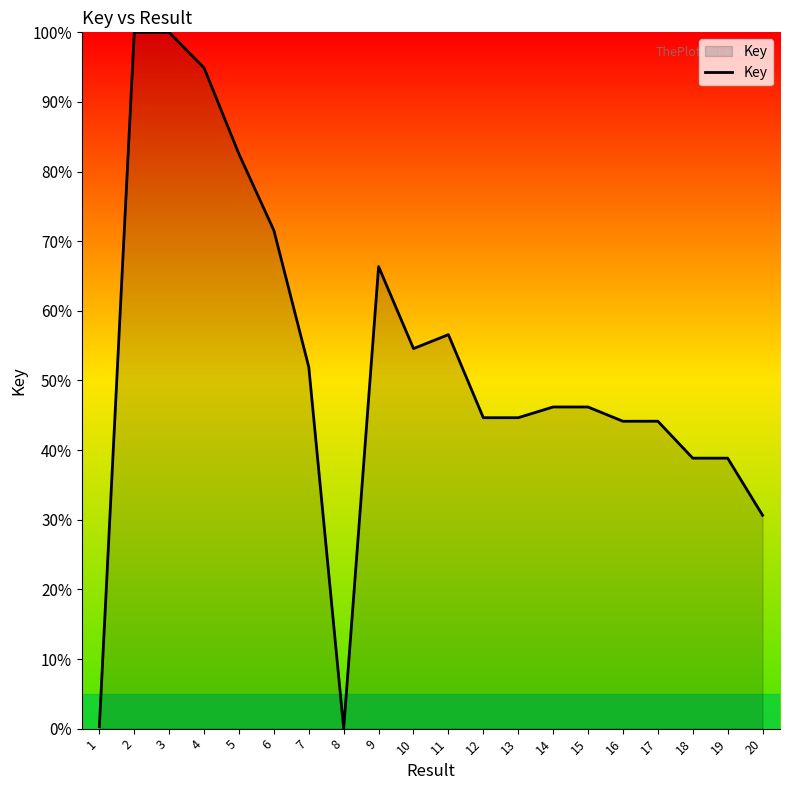

True or false: the data shows 30.6 at 20.

True